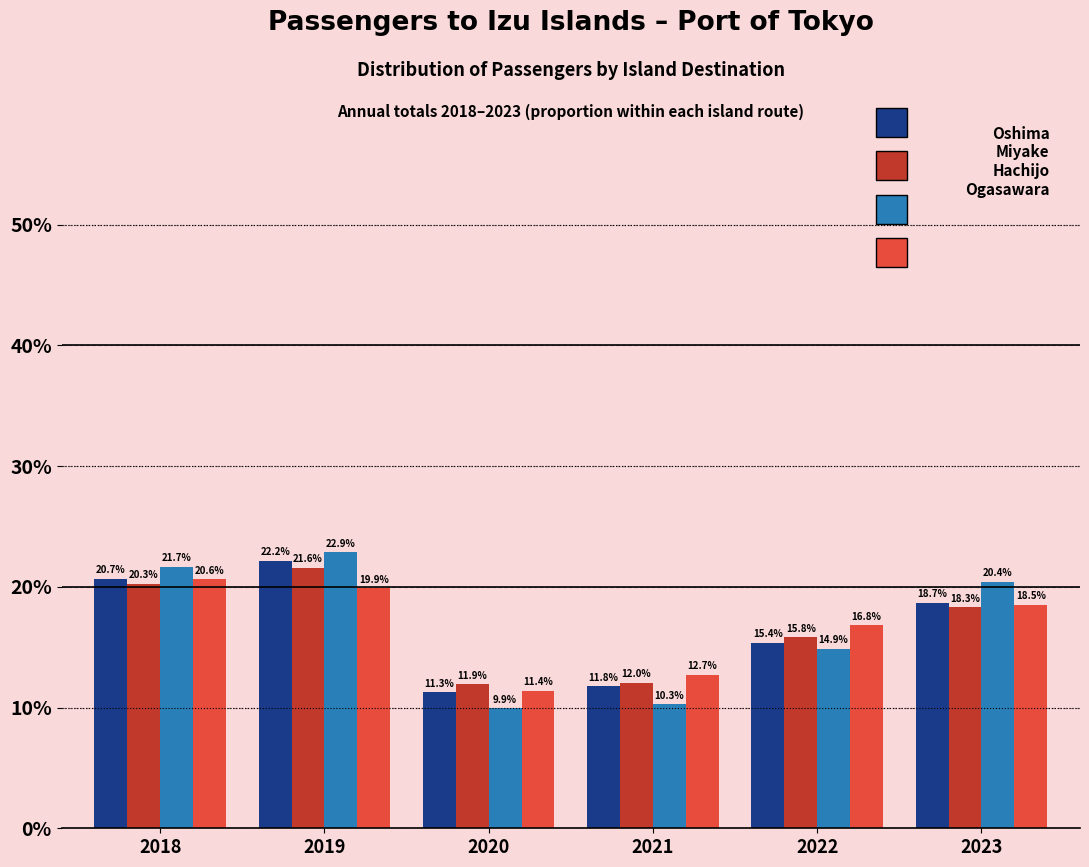

Reading left to right, list all the values displayed in this chart.

Oshima: 20.7	22.2	11.3	11.8	15.4	18.7
Miyake: 20.3	21.6	11.9	12.0	15.8	18.3
Hachijo: 21.7	22.9	9.9	10.3	14.9	20.4
Ogasawara: 20.6	19.9	11.4	12.7	16.8	18.5